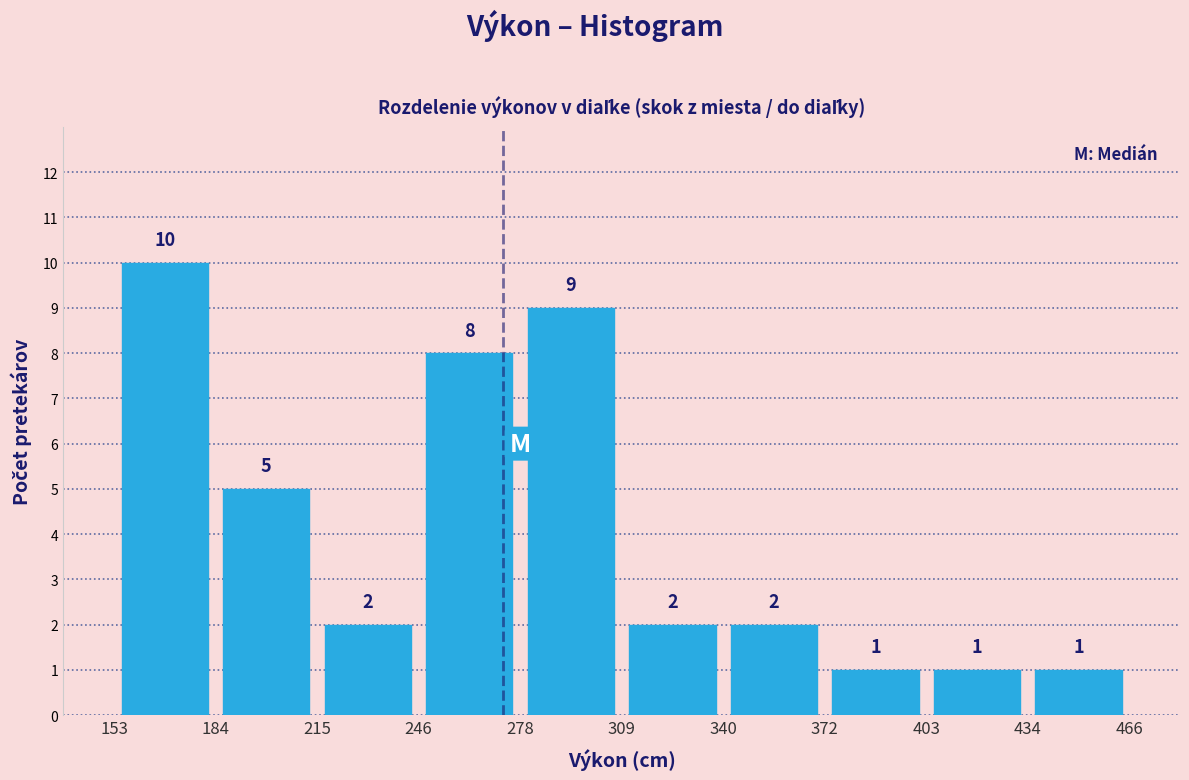

How tall is the bar that spans 403 to 434 on the x-axis?

1